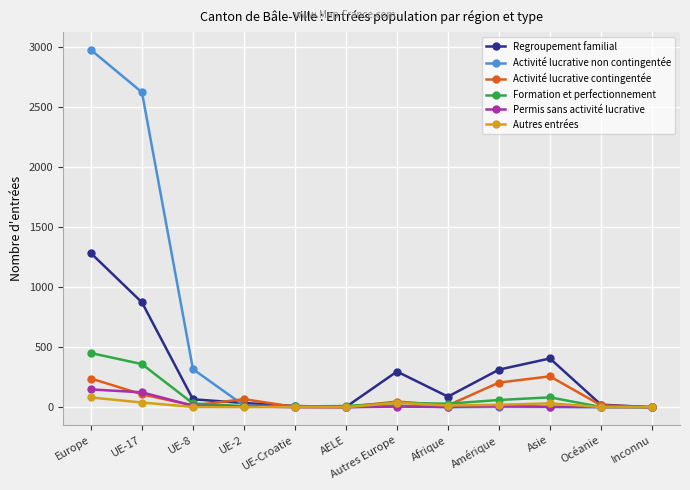

Which series changed the most between UE-17 and Asie?

Activité lucrative non contingentée